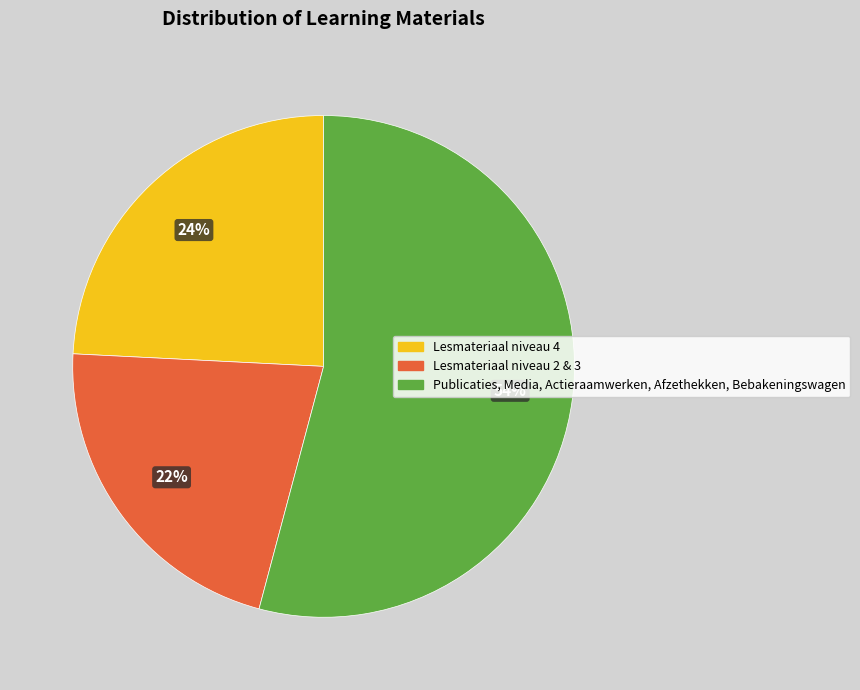

Does any single category account for the majority?

Yes